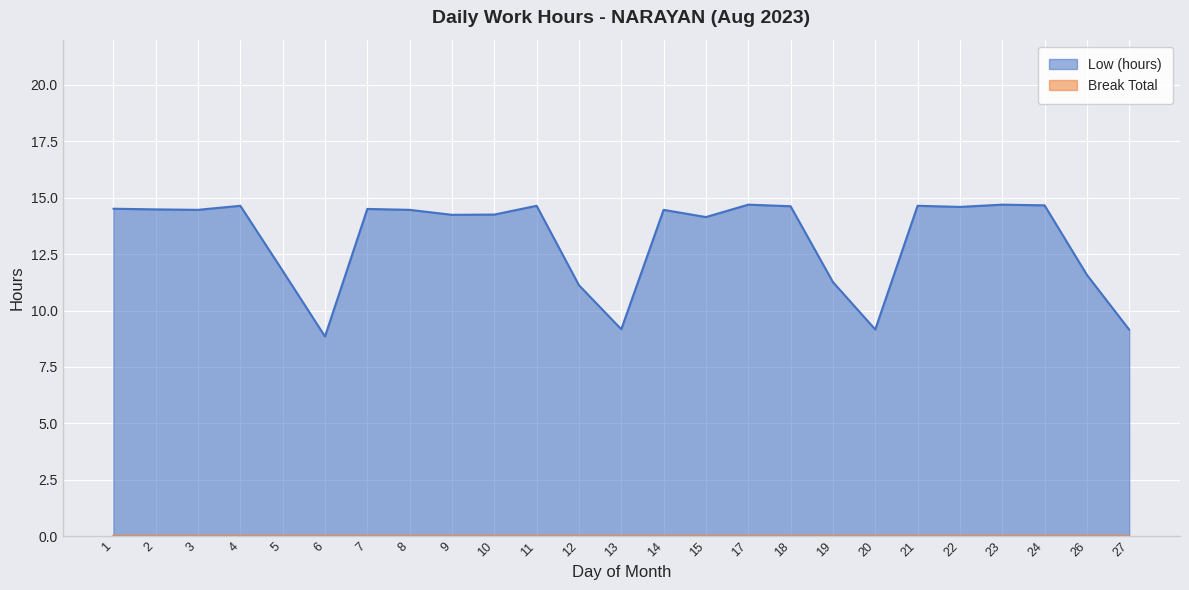

The chart shows a value of 14.6 at 18. True or false?

True